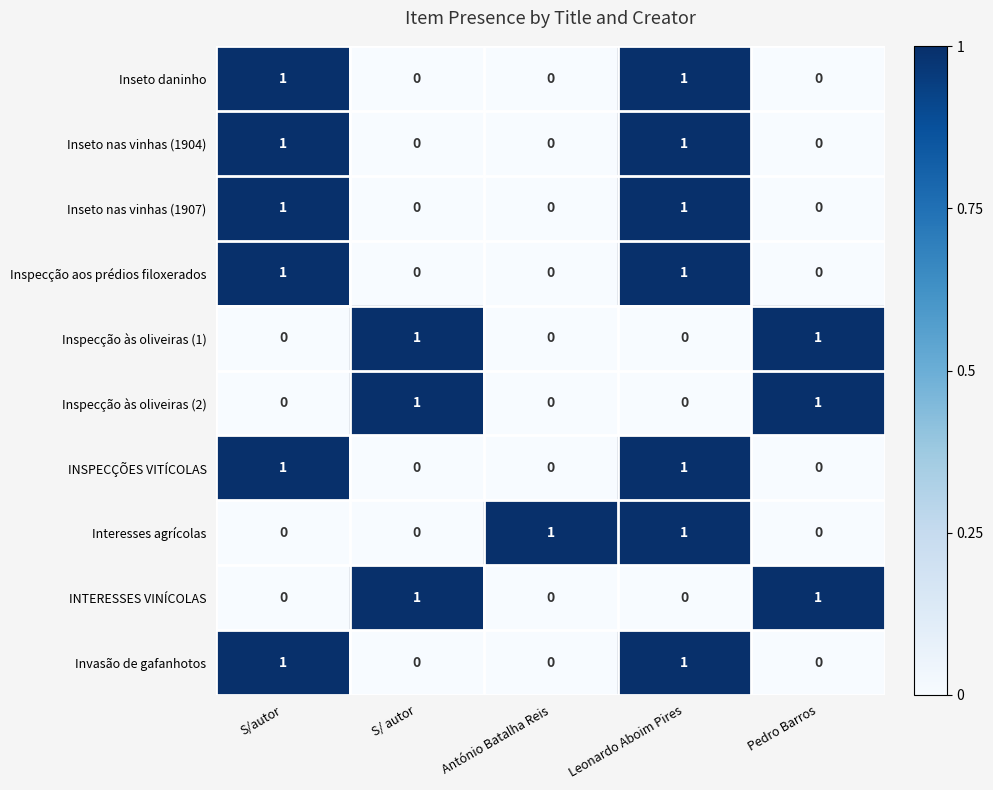

How many distinct data groups are displayed?

10